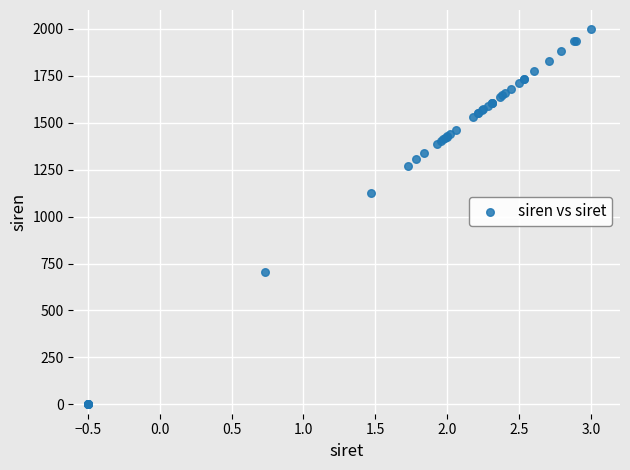

What Y value in the scatter plot is closest to 1000?

1127.0